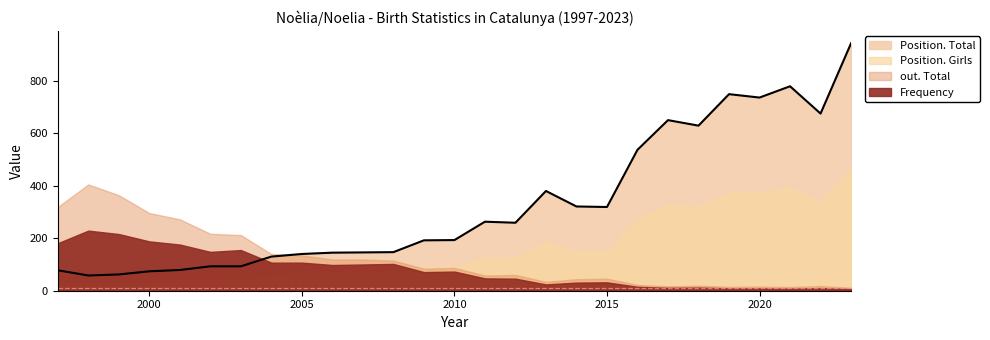

What is the total value across all series at 2017?

1039